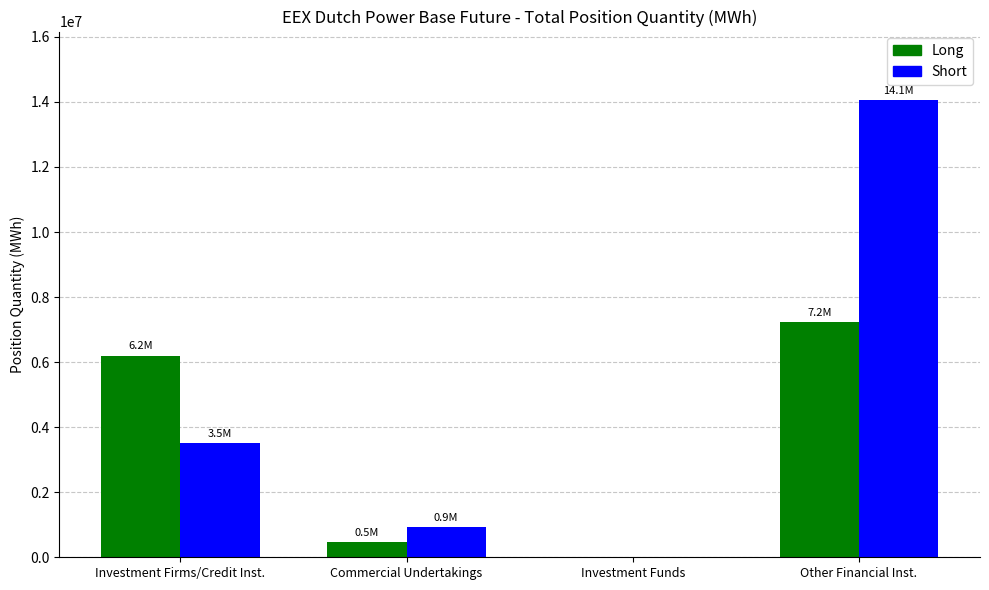

Between Investment Firms/Credit Inst. and Commercial Undertakings, which series saw the biggest shift?

Long